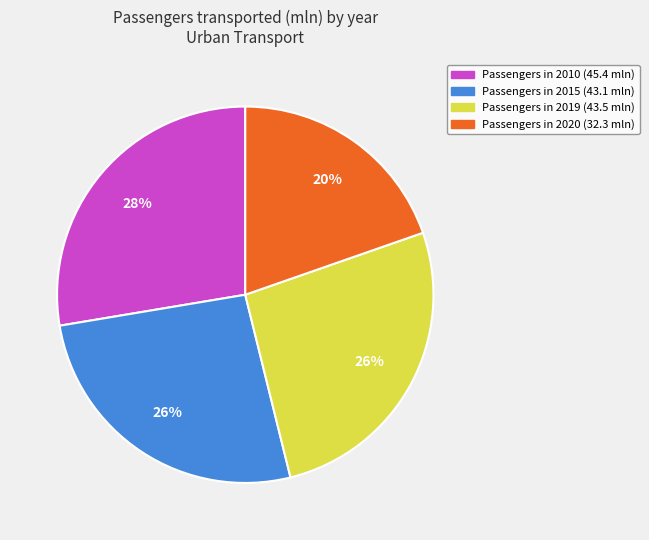

To the nearest percent, what is the average slice percentage?

25%